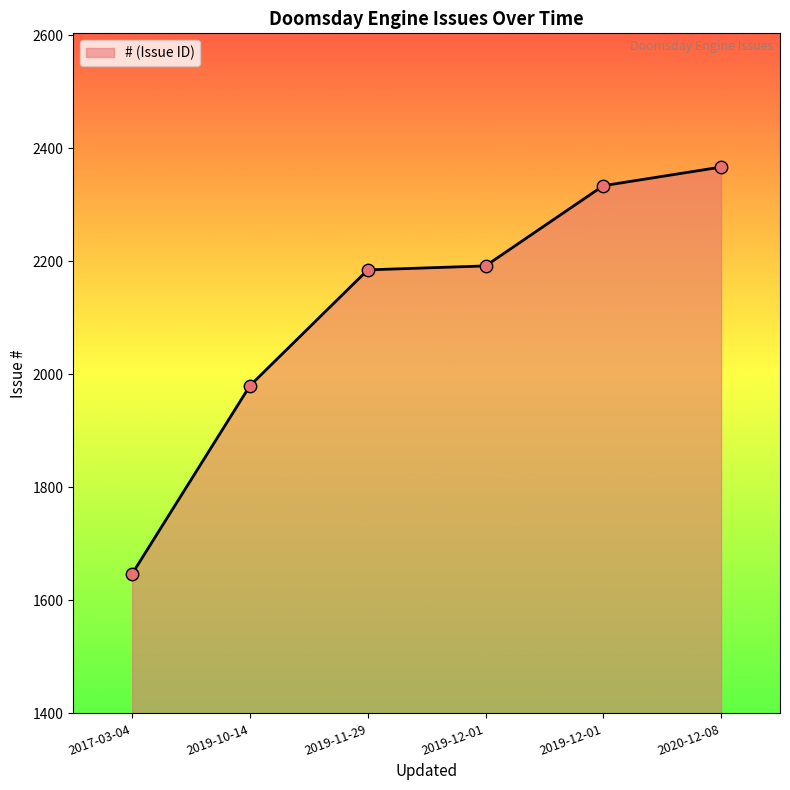

What is the change in value from 2017-03-04 to 2019-11-29?

+538